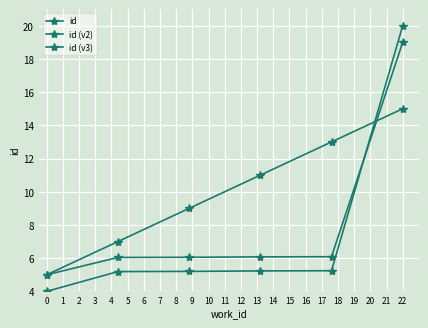

How many lines are shown in the chart?

3